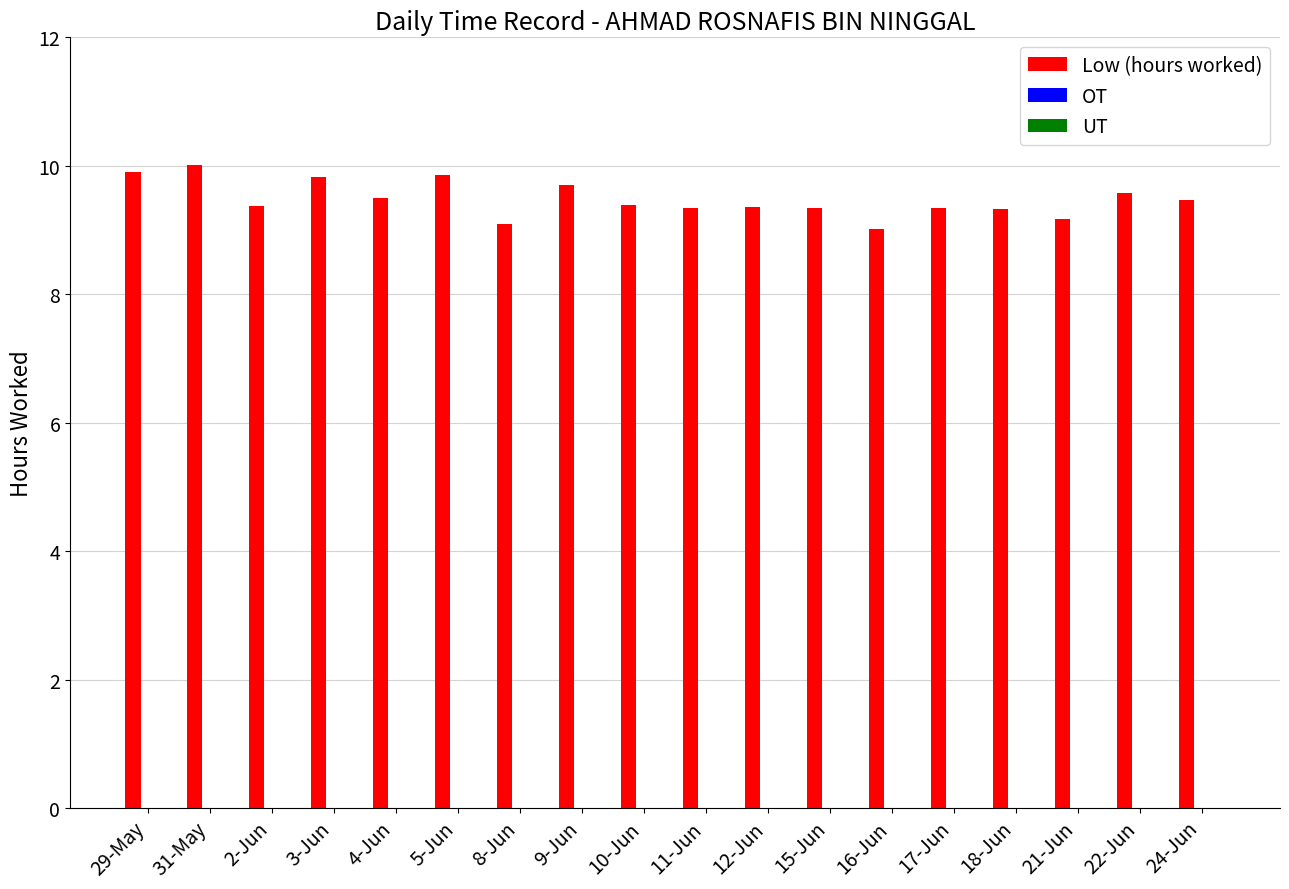

The chart shows a value of 9.1 at 8-Jun. True or false?

True